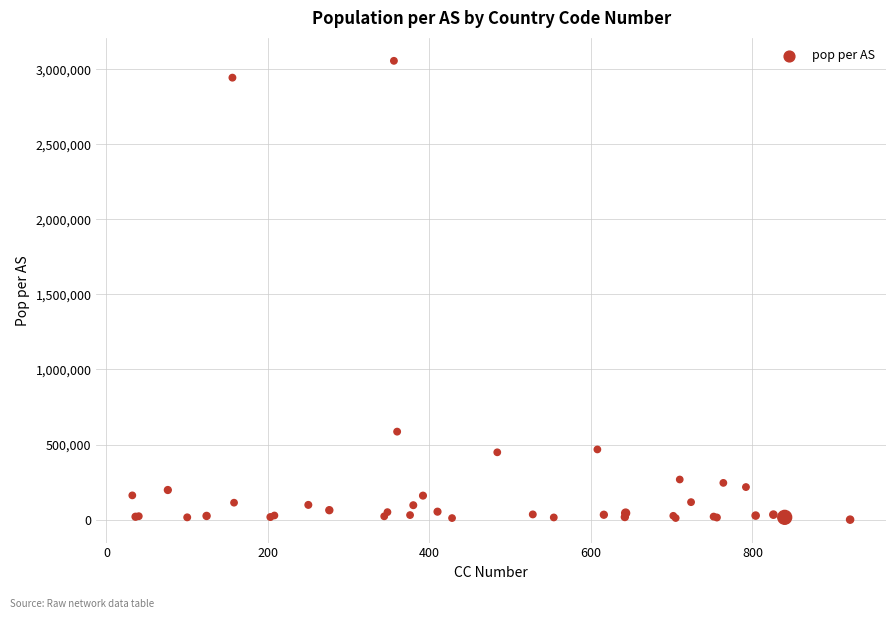

What Y value in the scatter plot is closest to 1527821?

586092